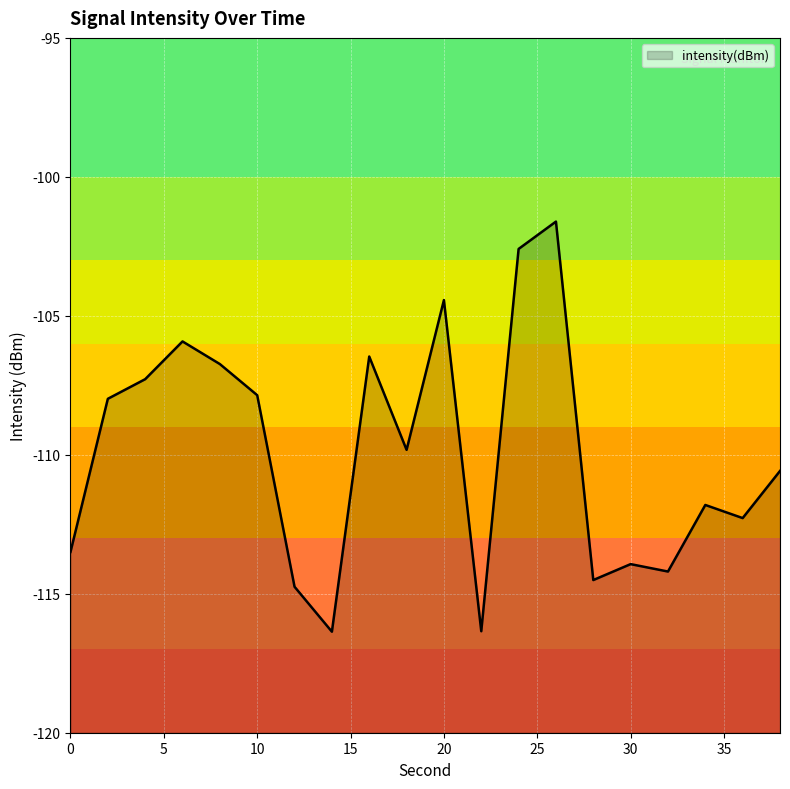

What is the maximum value shown in the chart?

-101.6